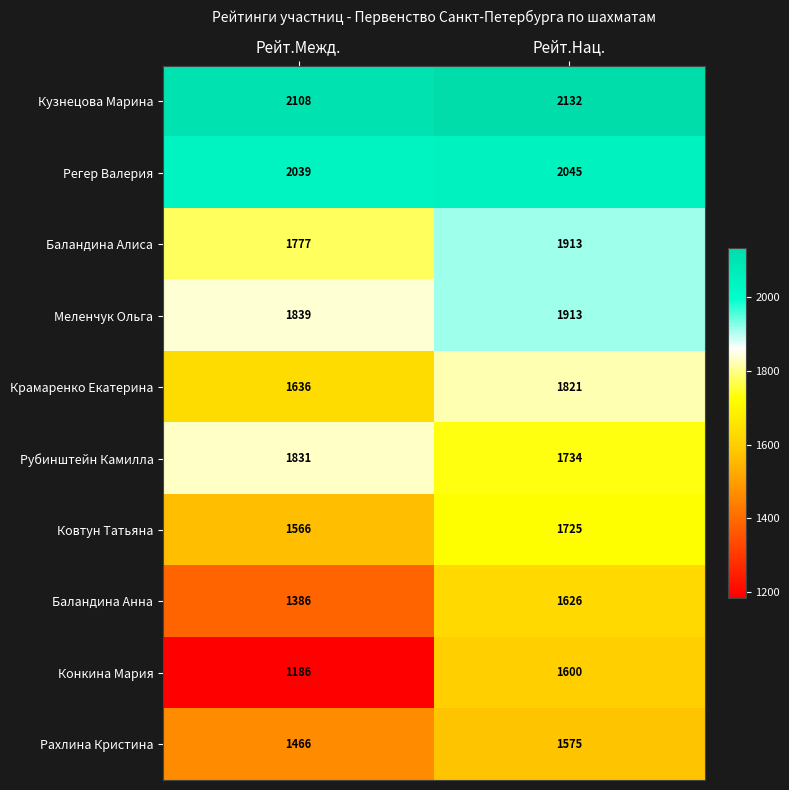

At which category does the chart reach its peak across all series?

Рейт.Нац.